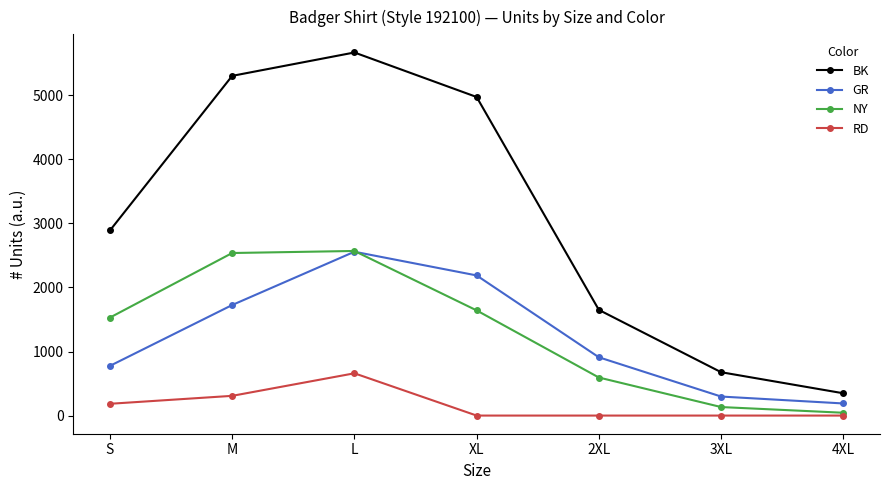

How many distinct data groups are displayed?

4